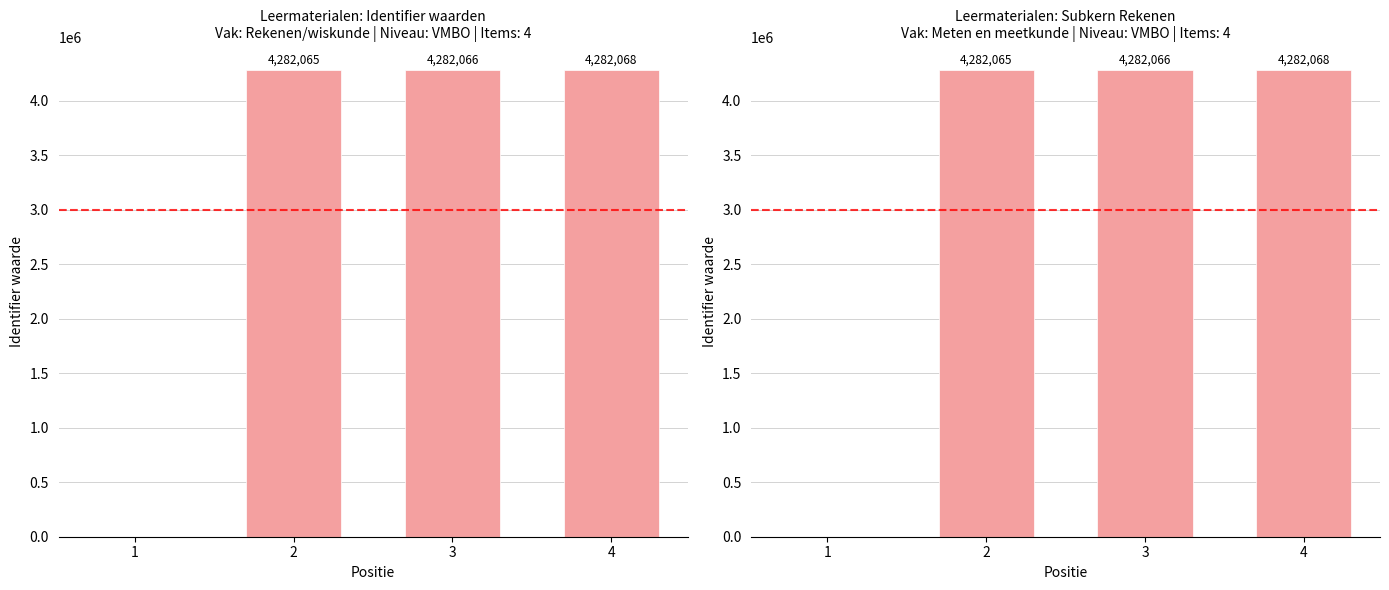

What is the difference between the values at 1 and 4?

4282068